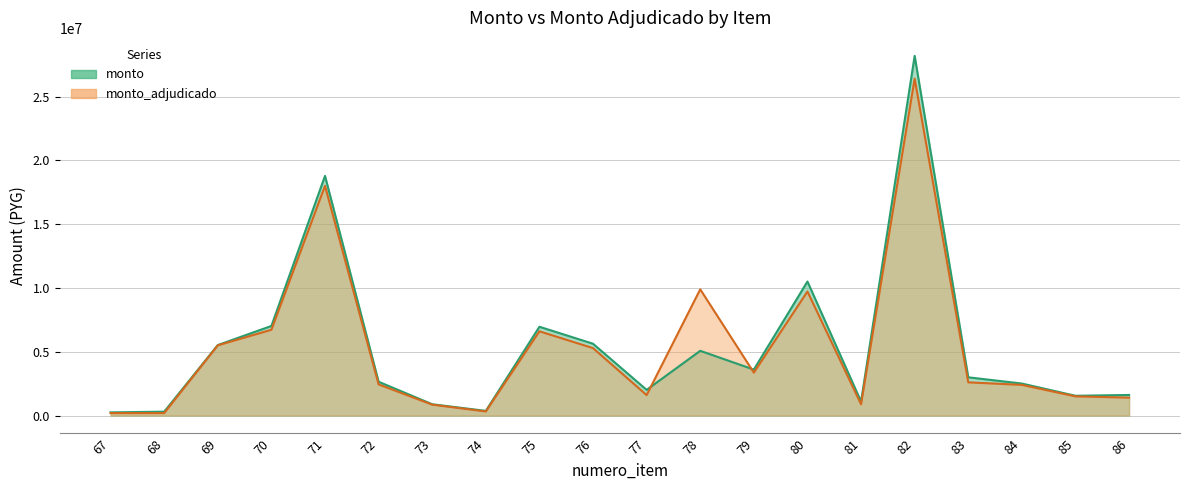

What is the sum of all monto_adjudicado values?

105837398